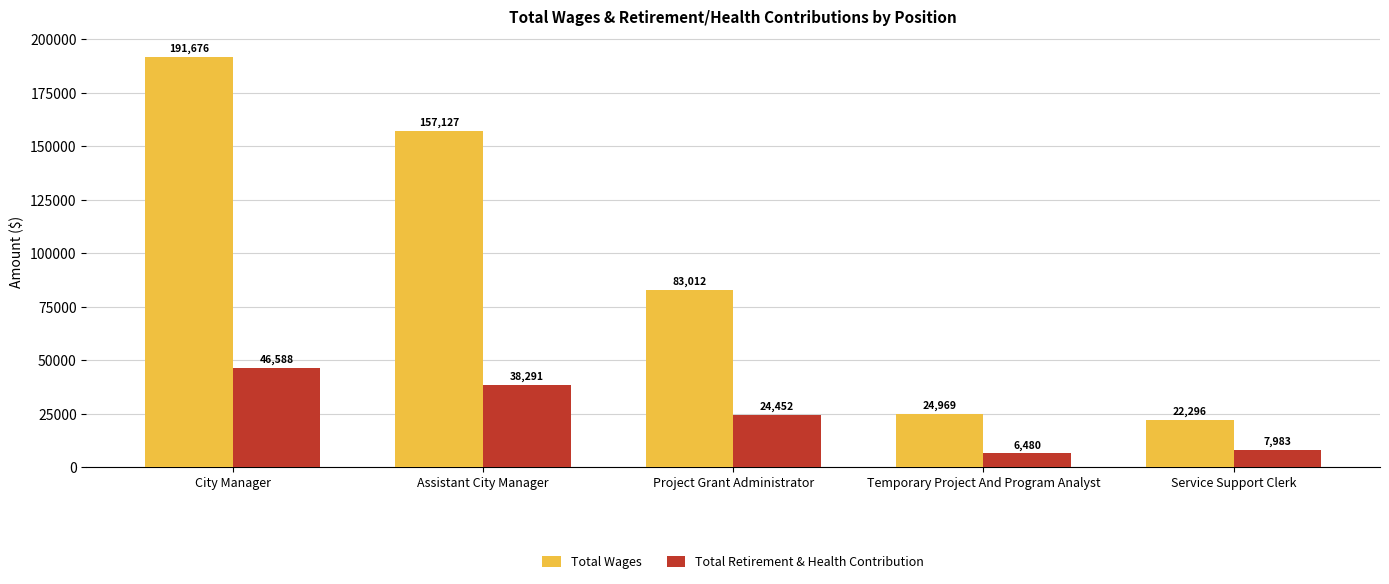

What is the difference between the maximum and minimum values in the Total Wages series?

169380